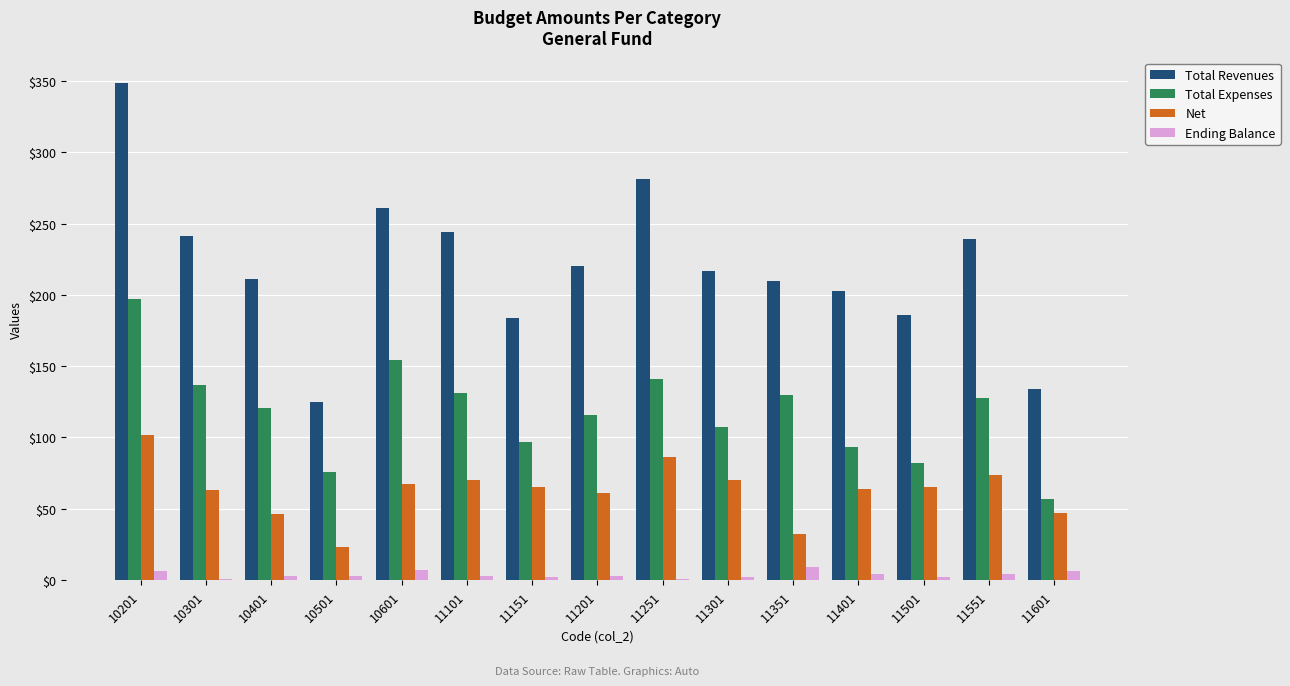

What is the spread (max minus min) of values at 11301?

215